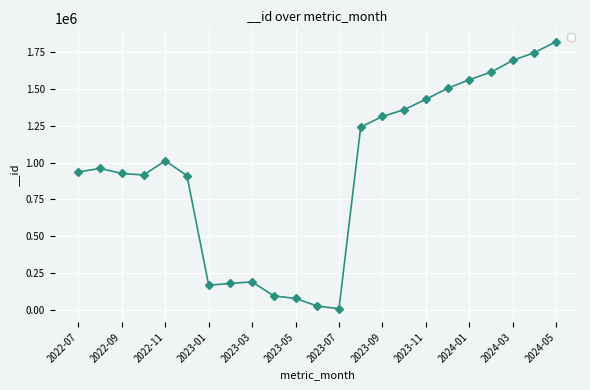

What is the average value?

943611